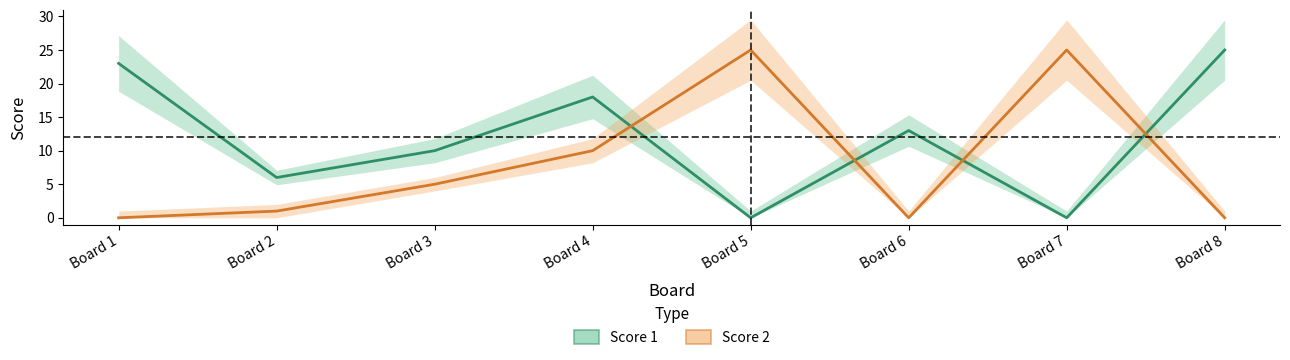

Between Board 2 and Board 8, which series saw the biggest shift?

Score 1